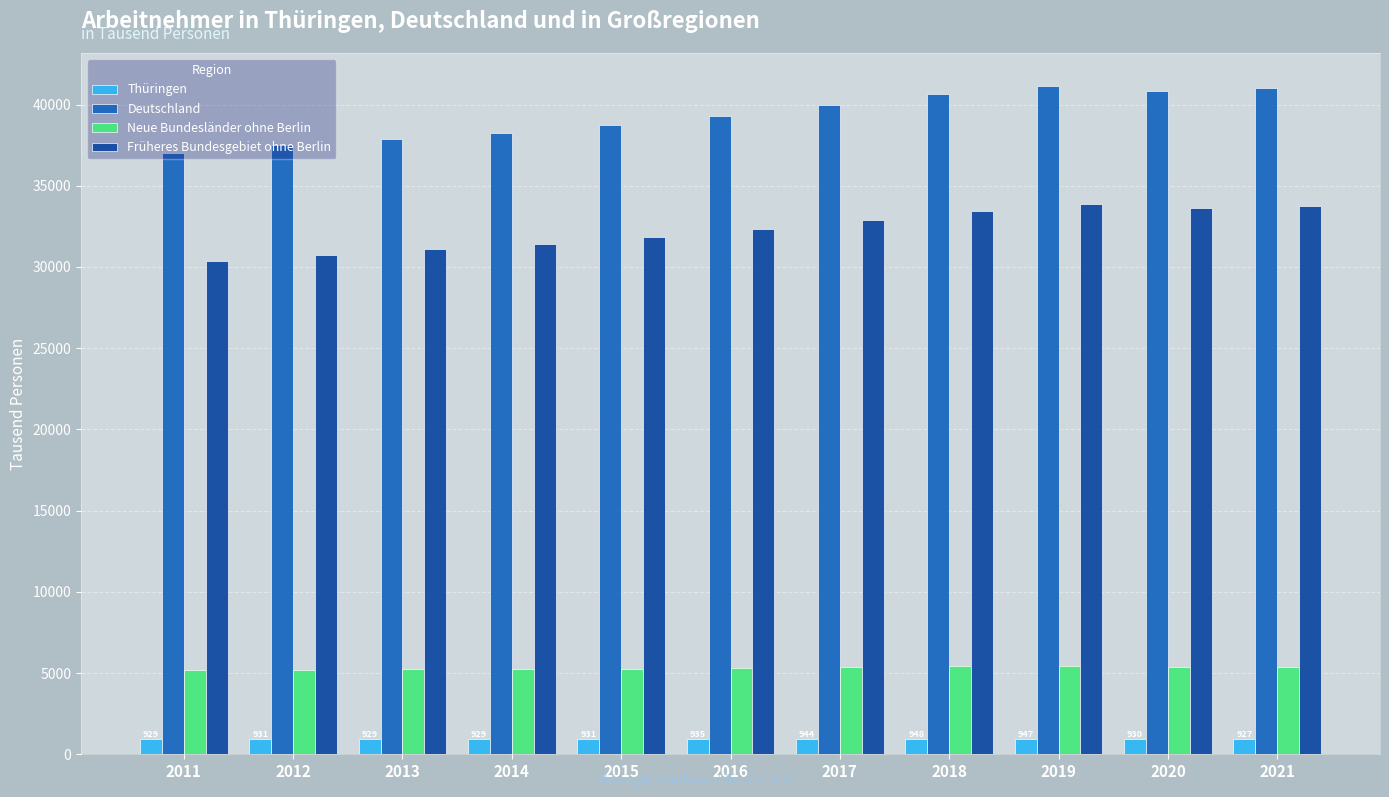

Where does the Früheres Bundesgebiet ohne Berlin series first go above 32363?

2016